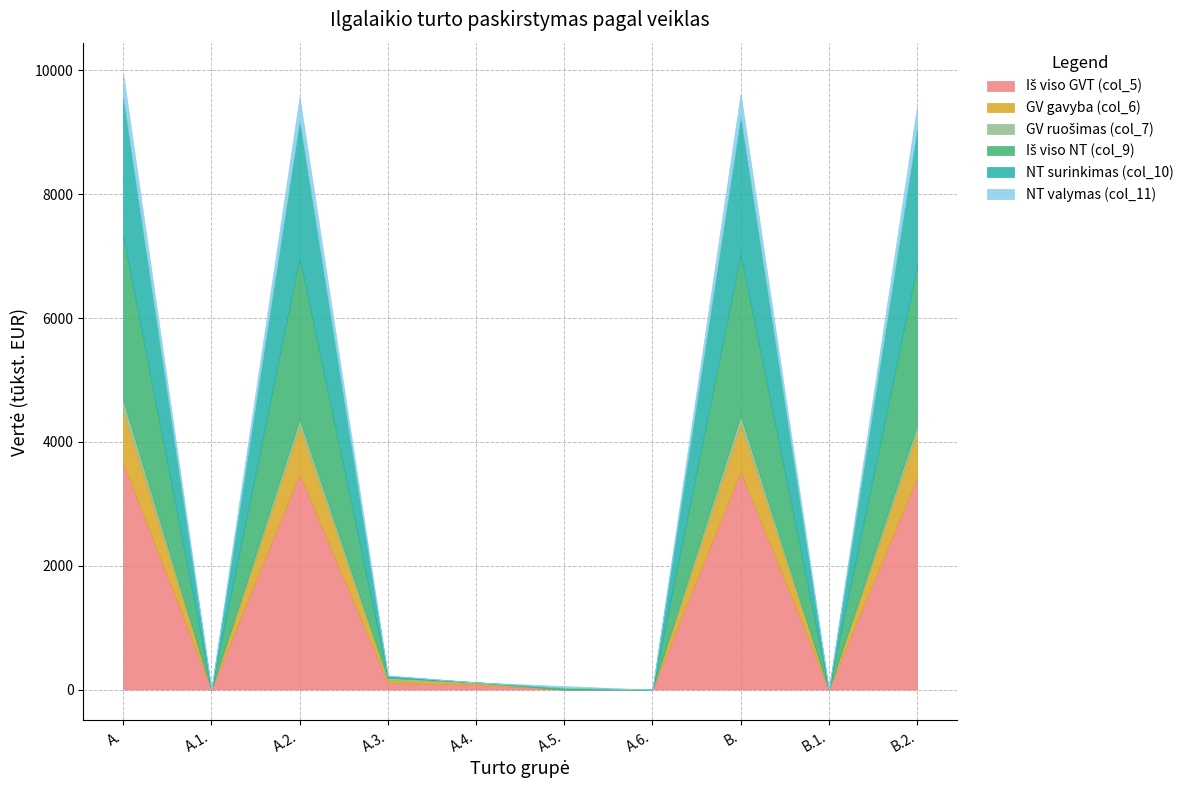

What is the label of the 2nd point from the left?

A.1.